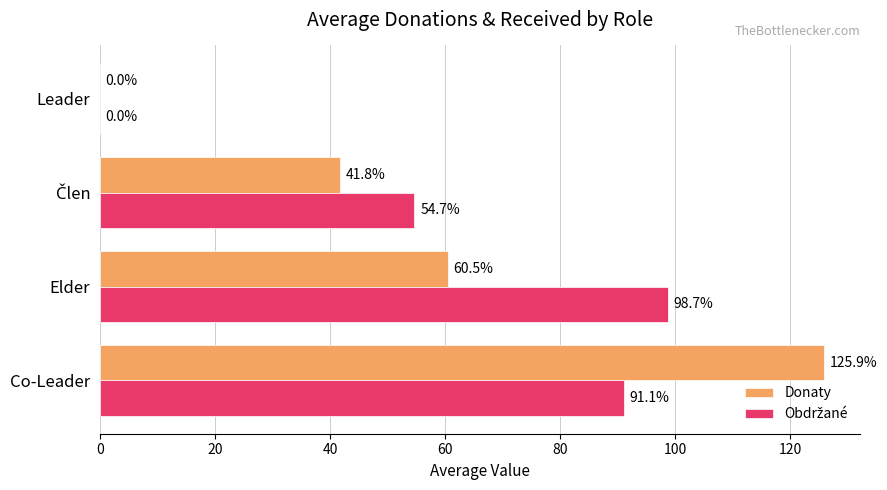

What is the average value of the Donaty series?

57.0